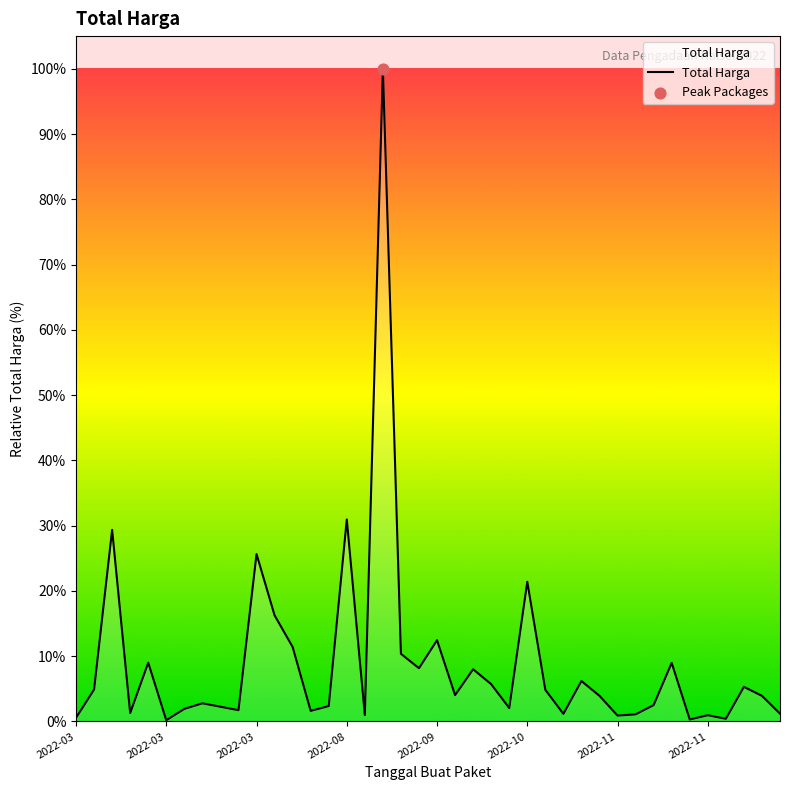

What is the greatest value displayed?

100.0